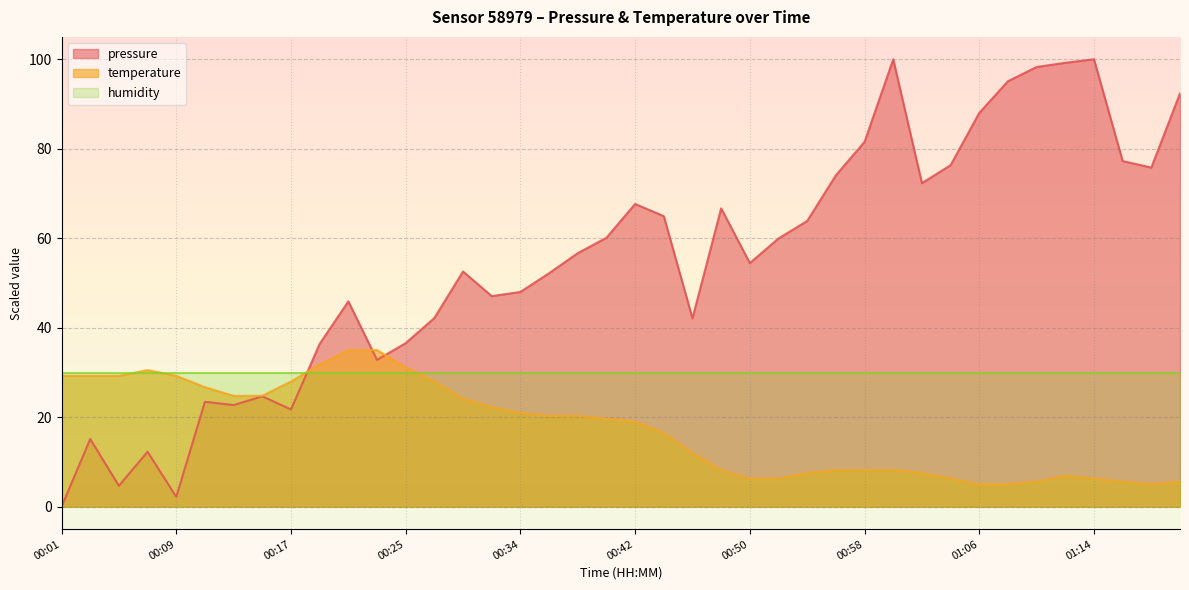

What is the average value of the pressure series?

54.7